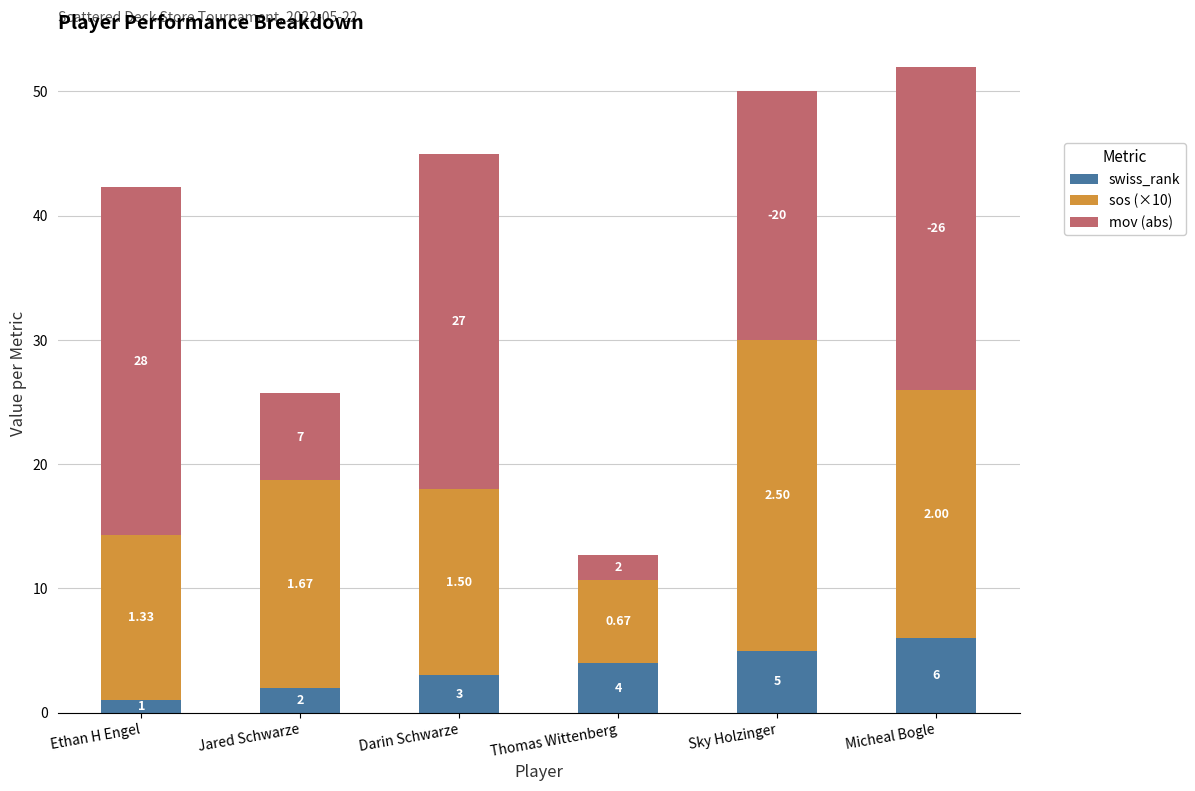

Count the number of categories in the chart.

6